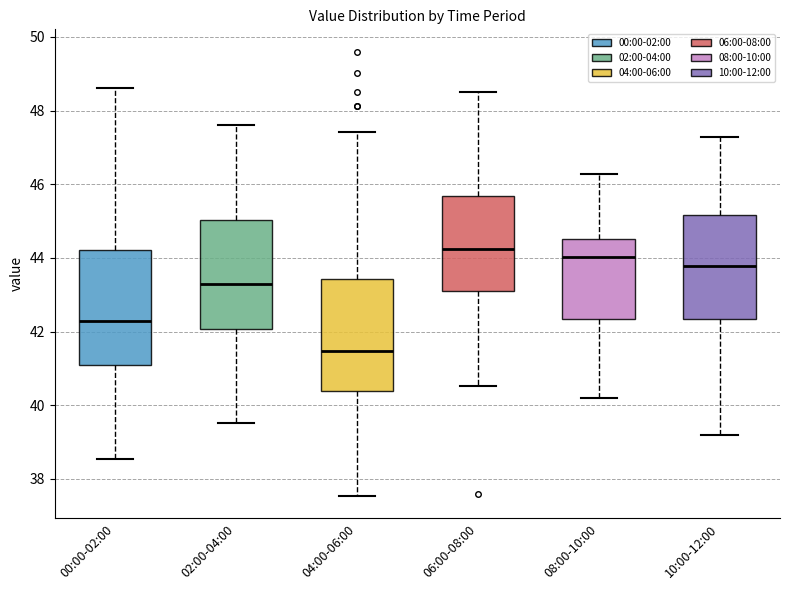

Where does the upper whisker of the box for 08:00-10:00 end on the y-axis? The values are not printed on the chart, so give them approximately, as read against the axis.

46.2